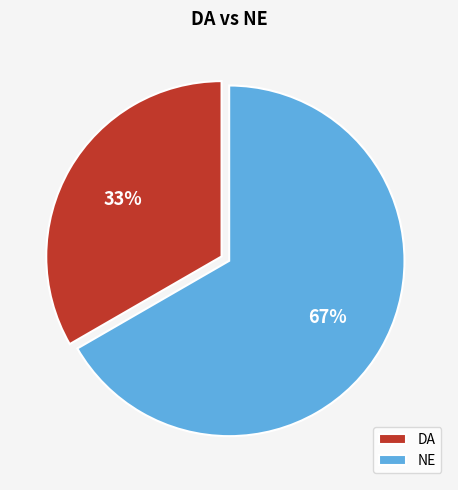

Is the sum of DA and NE greater than half?

Yes